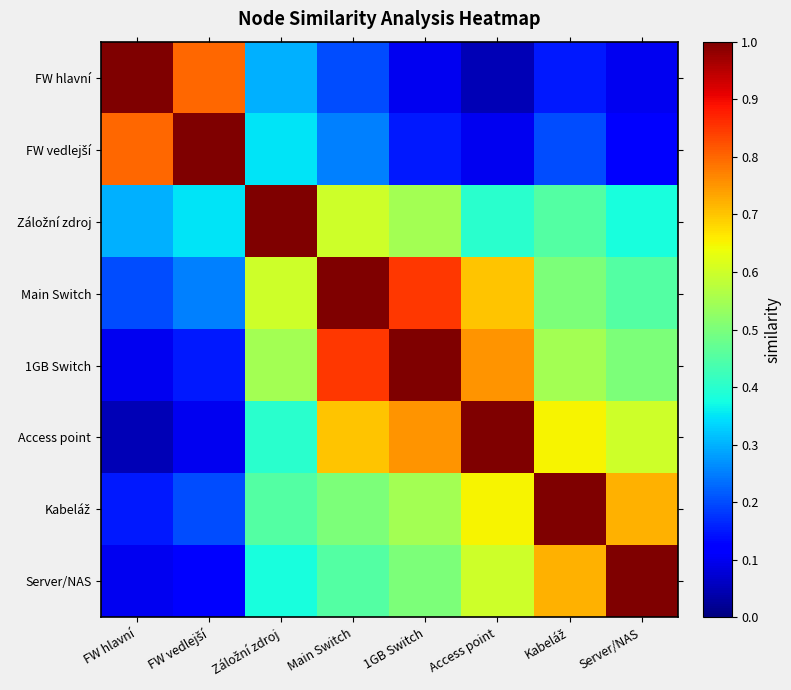

What is the spread (max minus min) of values at Main Switch?

0.8